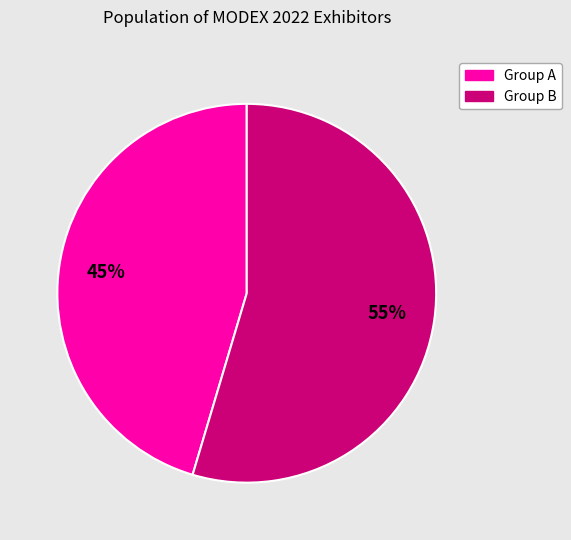

To the nearest percent, what is the average slice percentage?

50%